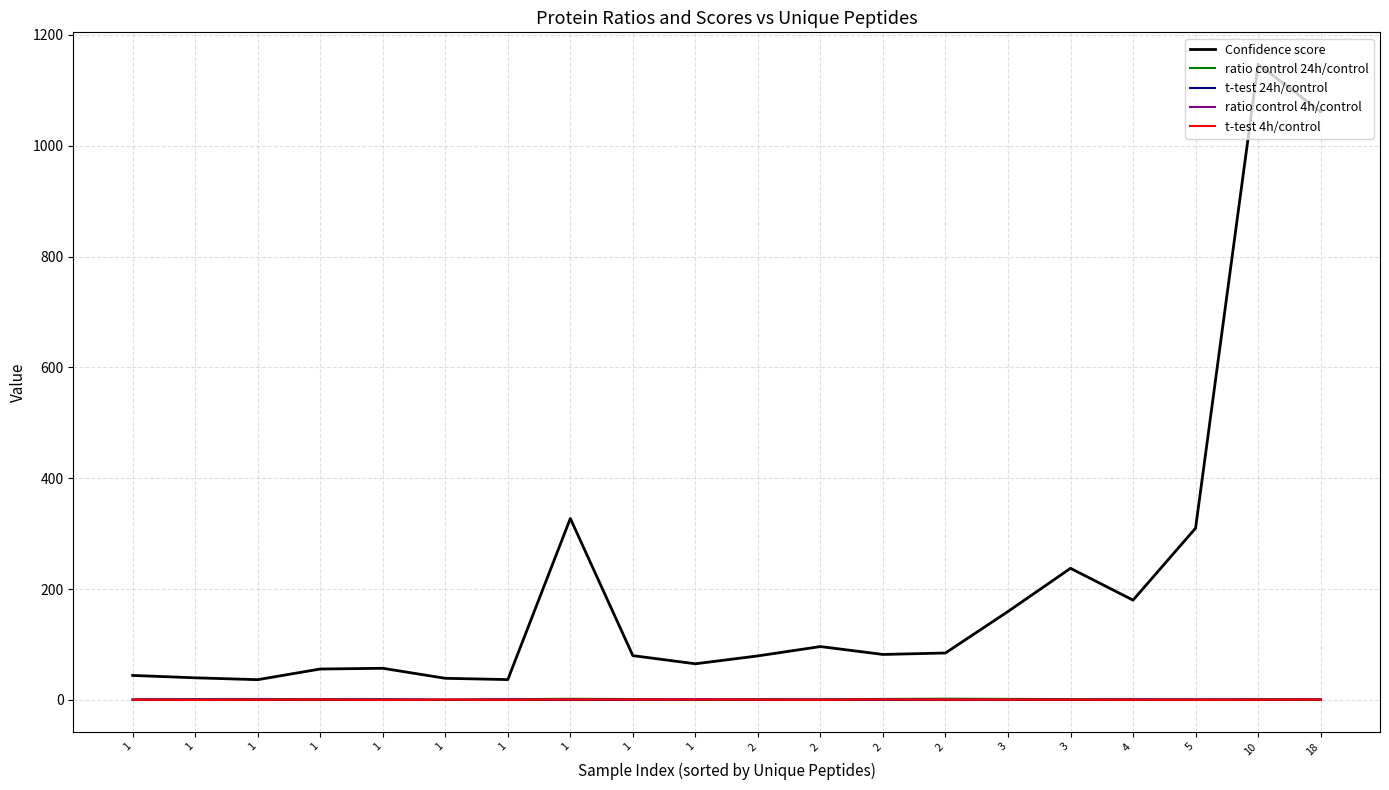

What is the approximate value of ratio control 4h/control at 2?

0.9